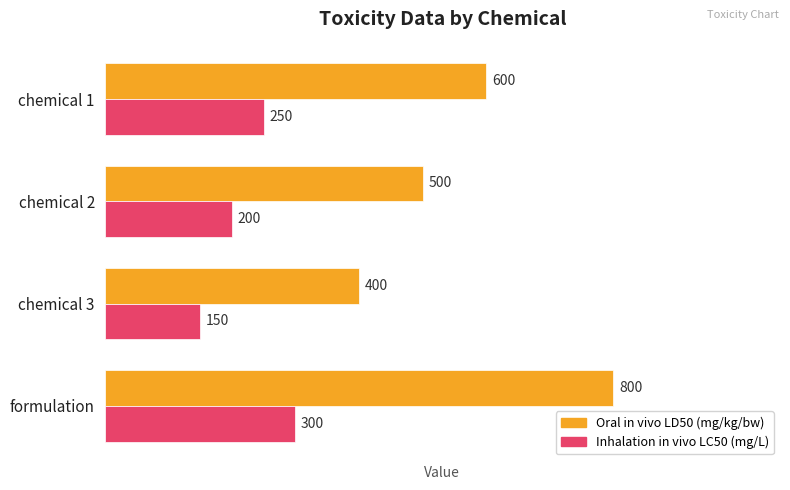

Which series has the largest total across all categories?

Oral in vivo LD50 (mg/kg/bw)